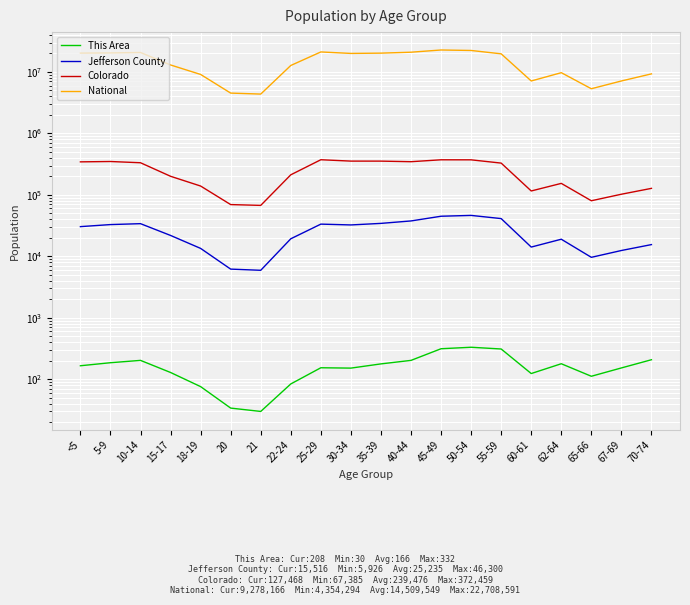

How many values in the Colorado series exceed 328364?

9